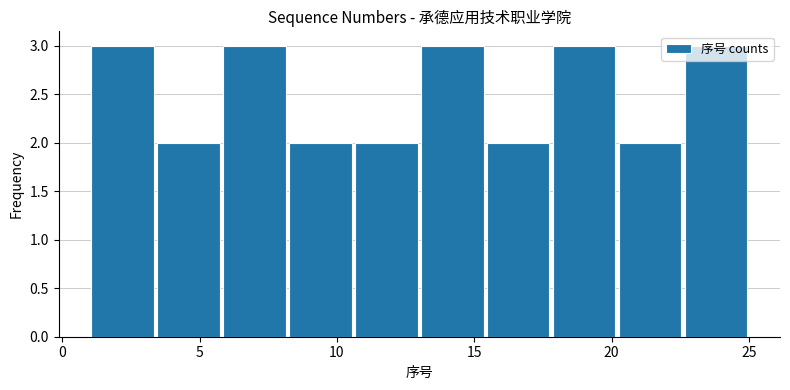

What is the height of the bar covering 5.8 to 8.2 on the x-axis? Neither the bar edges nor the heights are printed on the chart, so give them approximately, as read against the axes.

3